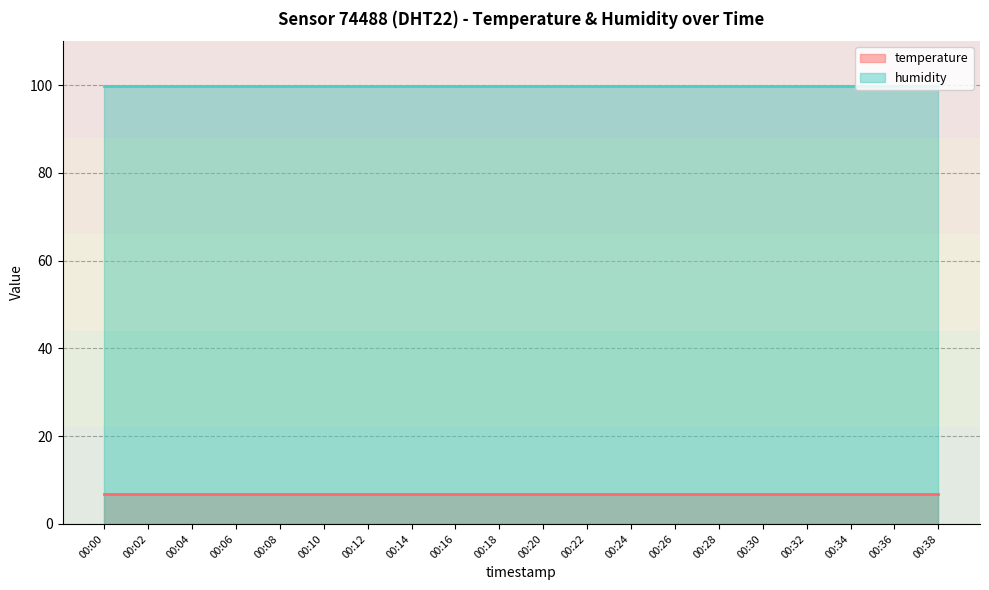

Rank the series by their average value, from lowest to highest.

temperature, humidity